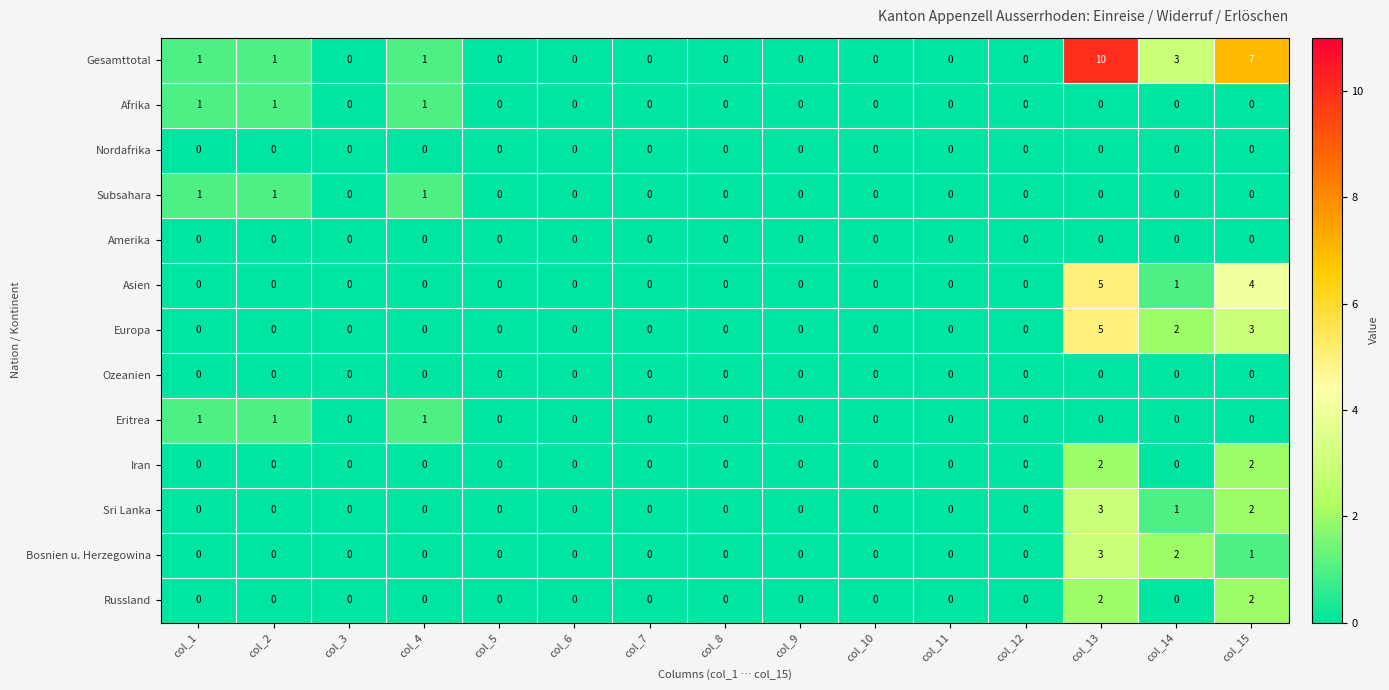

How many values in the Asien series exceed 0?

3